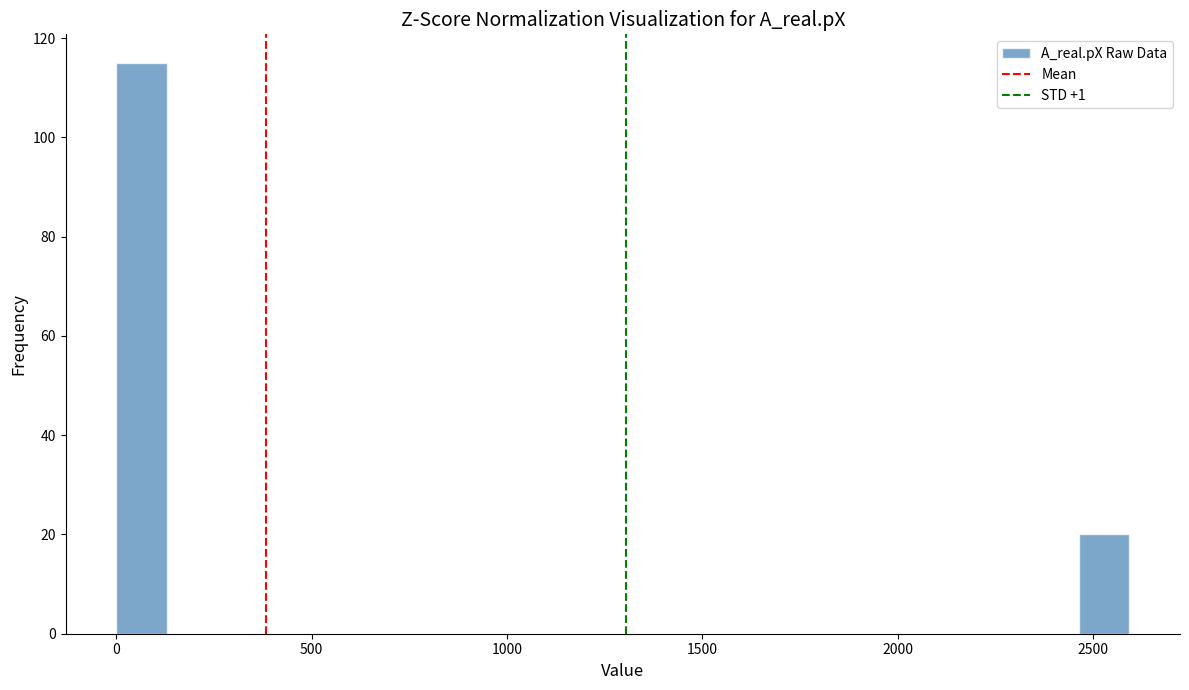

Read against the x-axis, roughly where is the centre of the tallest bar?

50